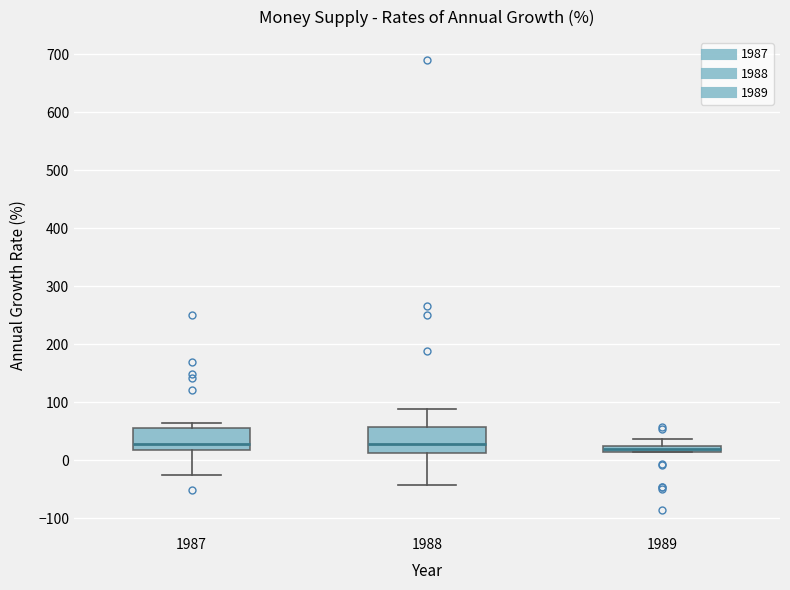

Where is the lower edge of the box at x = 1989 on the y-axis? The values are not printed on the chart, so give them approximately, as read against the axis.

10